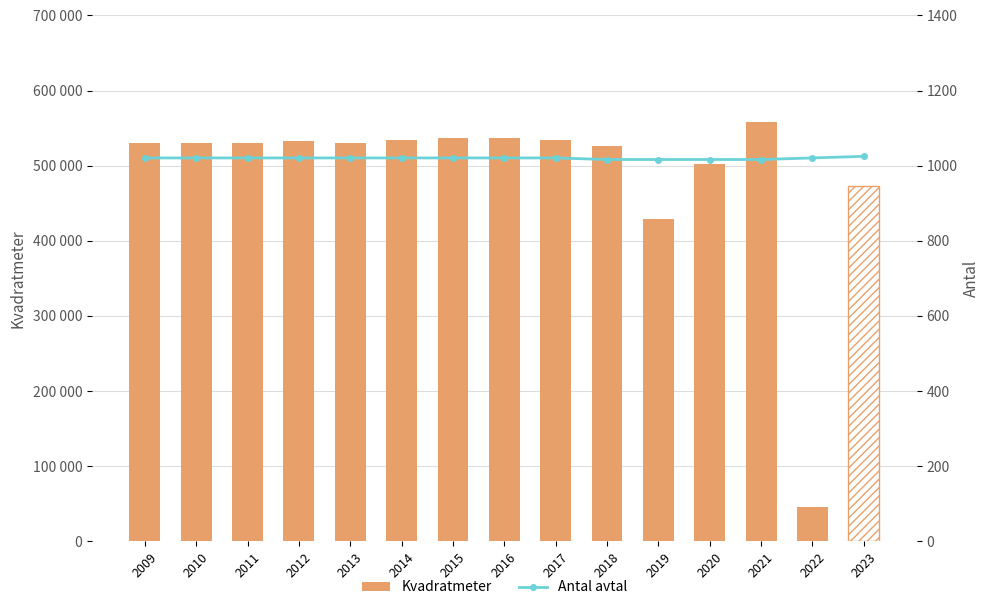

How many groups of bars are there?

15